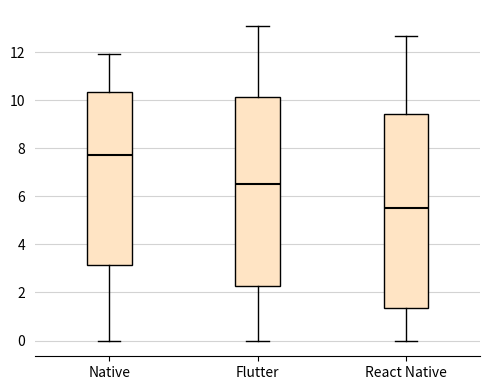

Which box has the highest median line?

Native